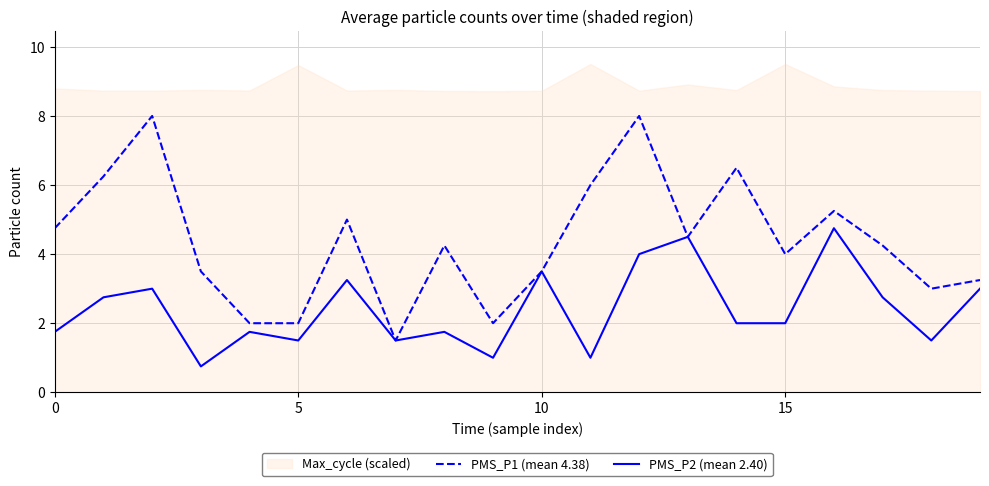

At which category is the sum across all series the highest?

12